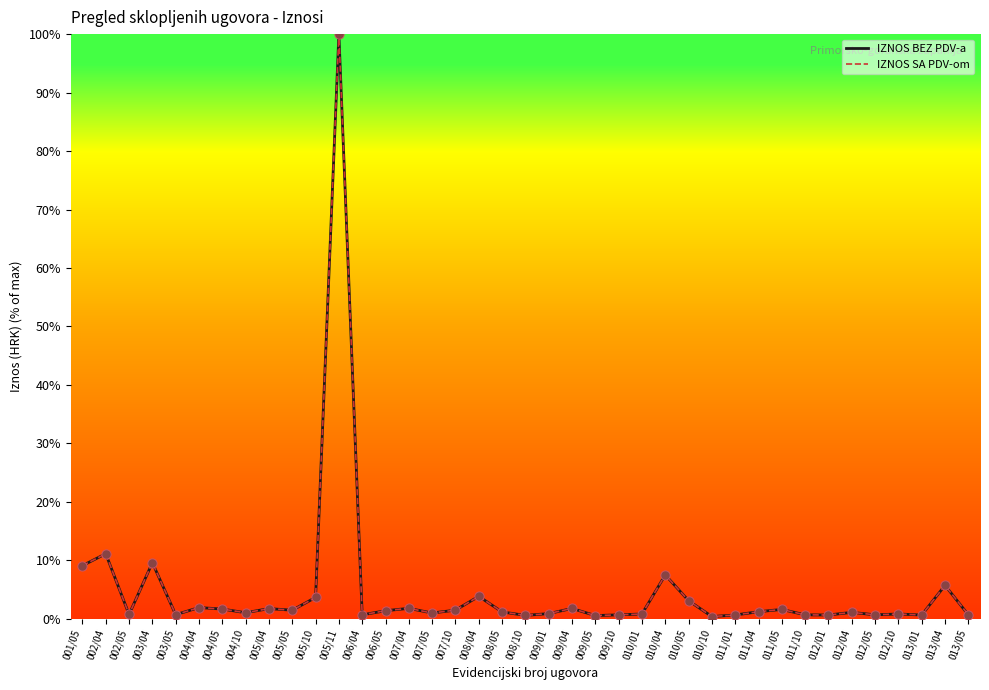

Does the chart have visible grid lines?

No